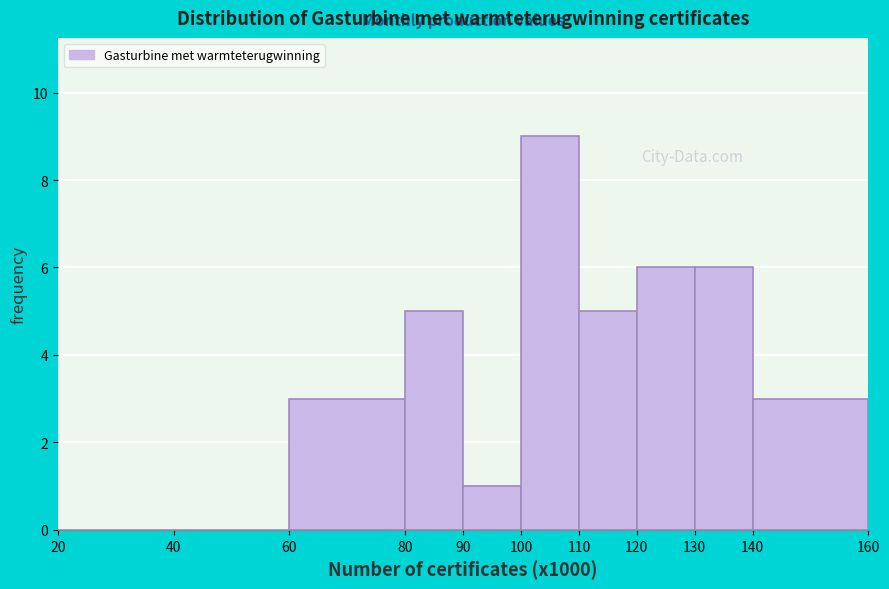

Reading left to right, list every bar in this chart as the range it spans on the x-axis followed by its height. The values are not printed on the chart, so give them approximately, as read against the axis.

20 to 40: 0
40 to 60: 0
60 to 80: 3
80 to 90: 5
90 to 100: 1
100 to 110: 9
110 to 120: 5
120 to 130: 6
130 to 140: 6
140 to 160: 3